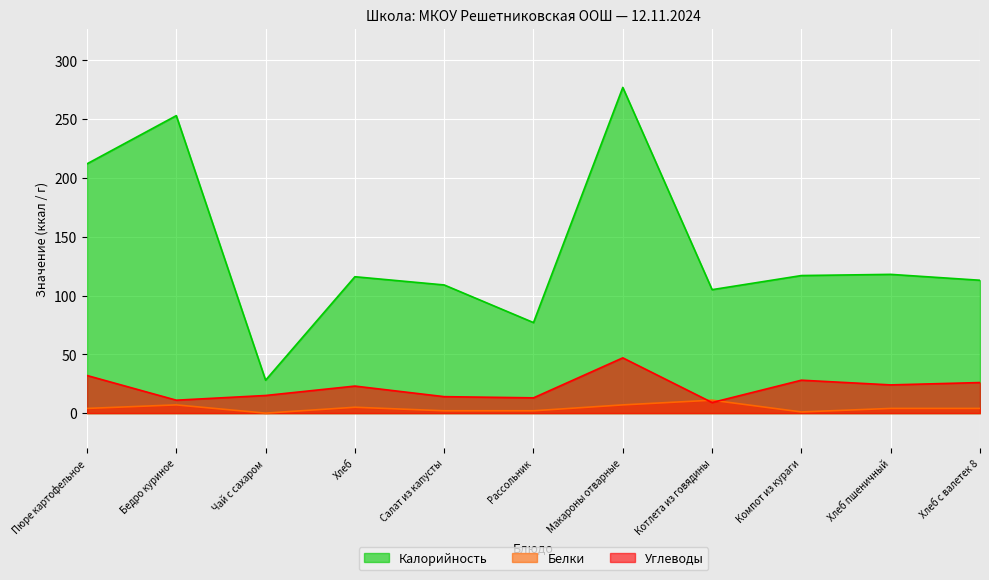

True or false: Белки and Калорийность cross at least once.

False